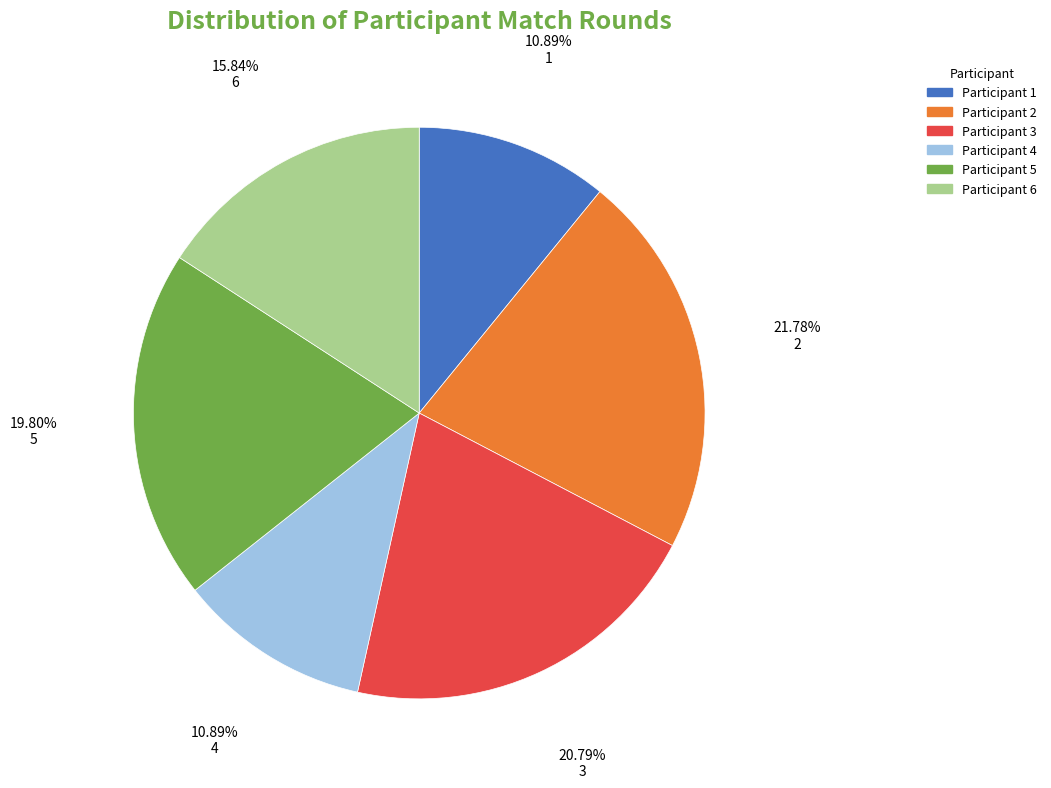

Does any single category account for the majority?

No